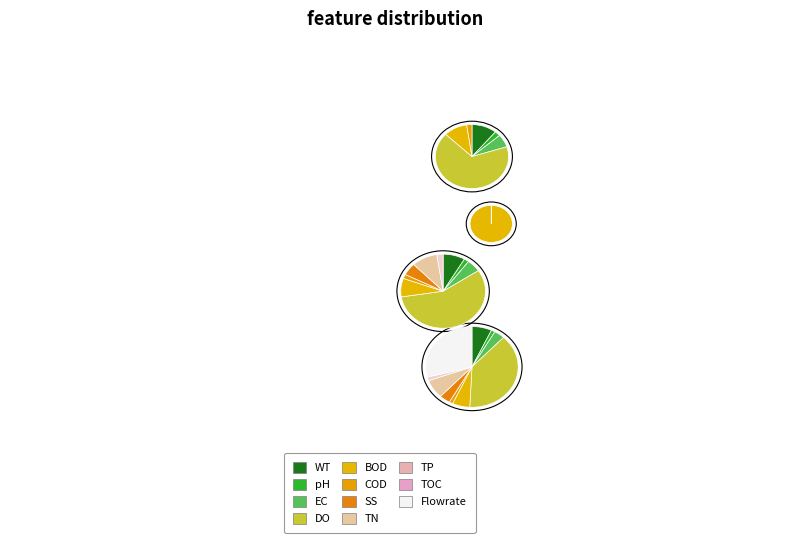

To the nearest percent, what is the difference between the largest and smallest slice percentages?

97%